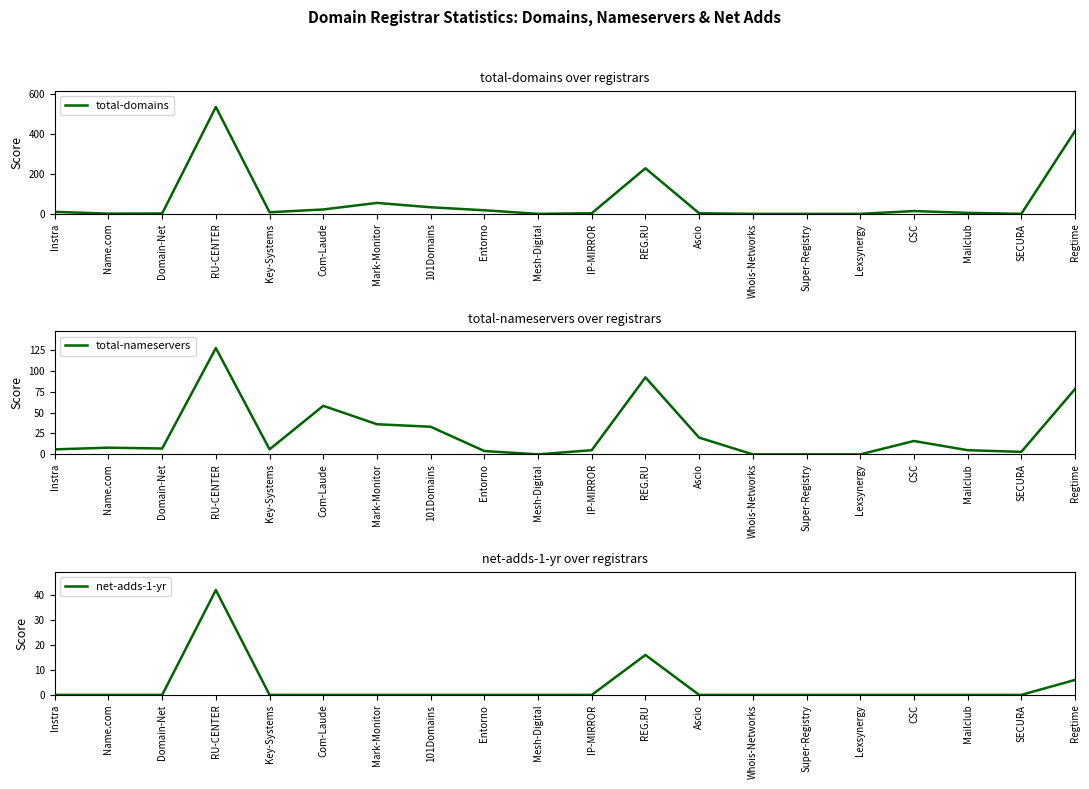

True or false: total-nameservers and net-adds-1-yr cross at least once.

False